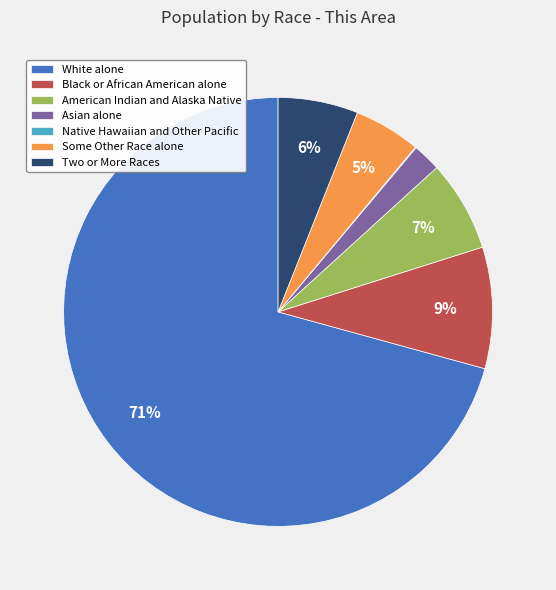

Which slice is the largest?

White alone